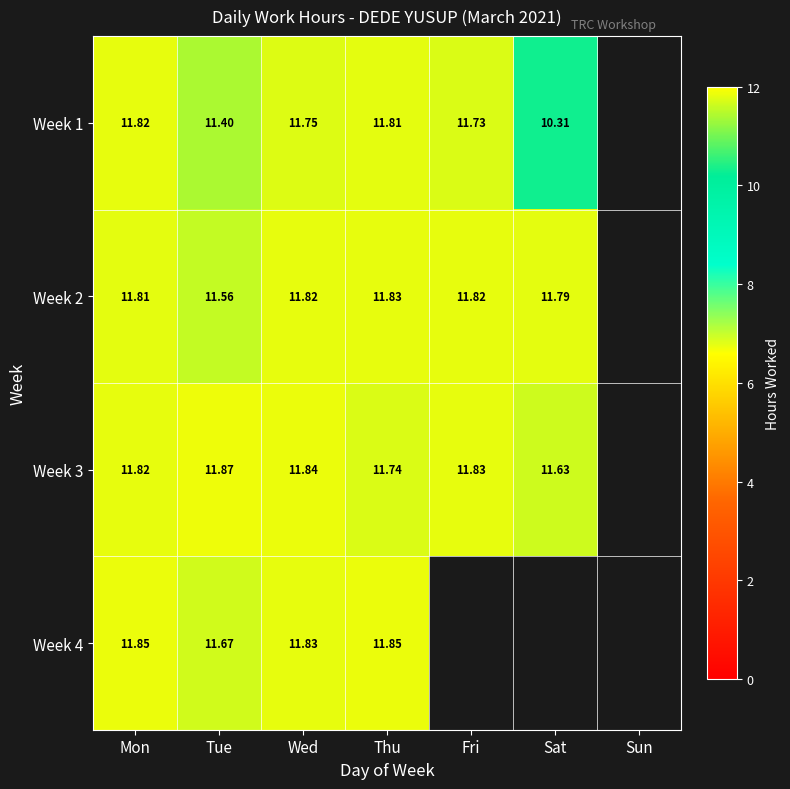

True or false: Week 1 has a value of 6.8 at Fri.

False